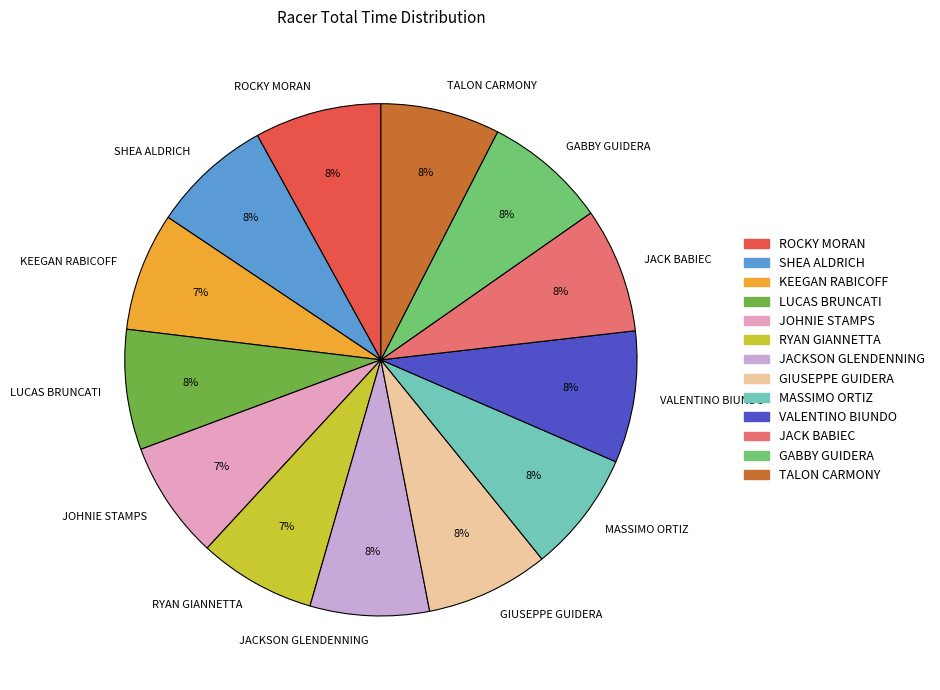

Combined, do LUCAS BRUNCATI and JACK BABIEC account for over 50%?

No